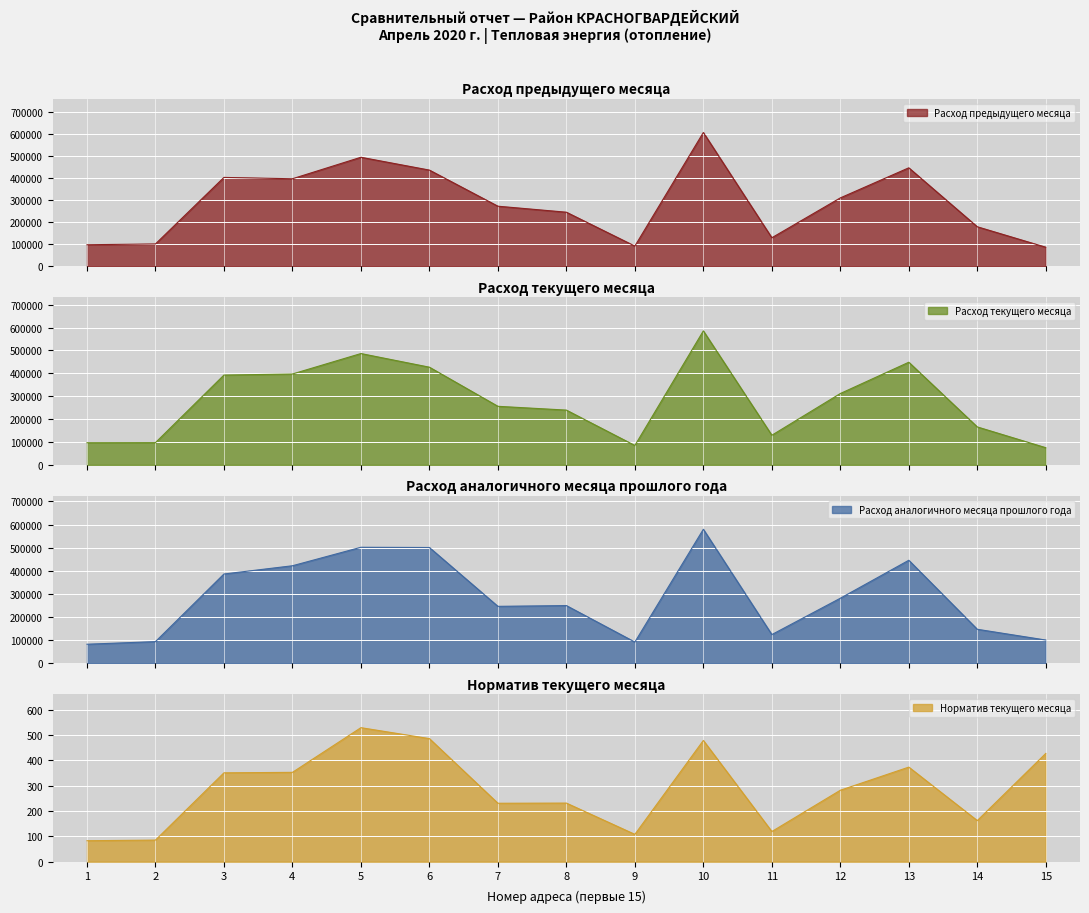

At which category does Расход предыдущего месяца reach its first local peak?

3